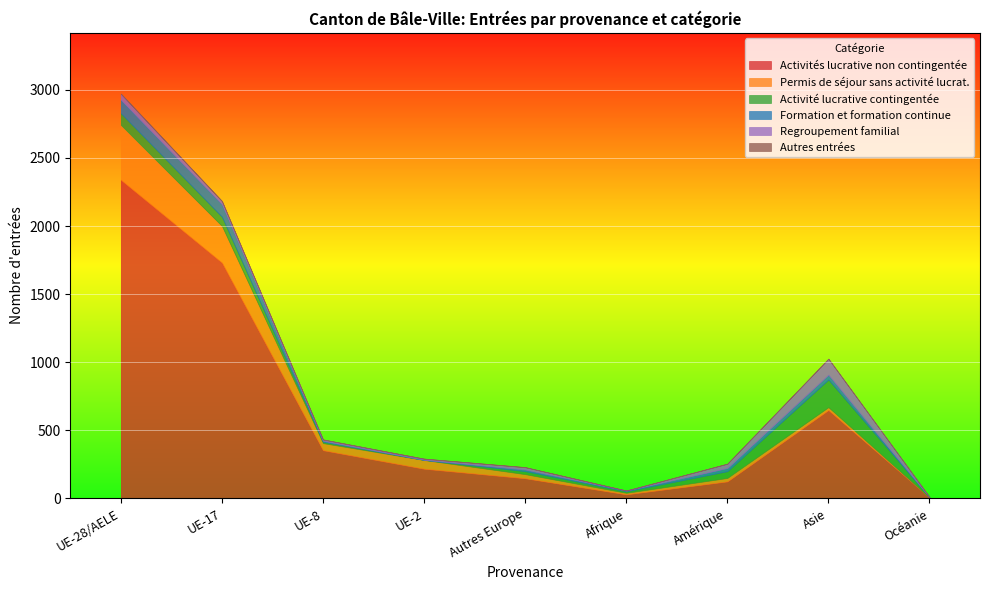

At which label does Formation et formation continue first exceed 12?

UE-28/AELE